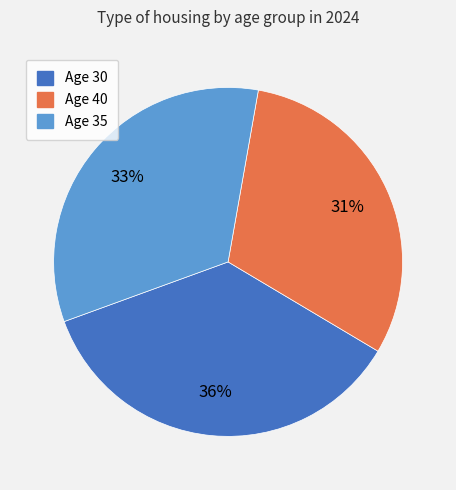

Is the sum of Age 35 and Age 40 greater than half?

Yes